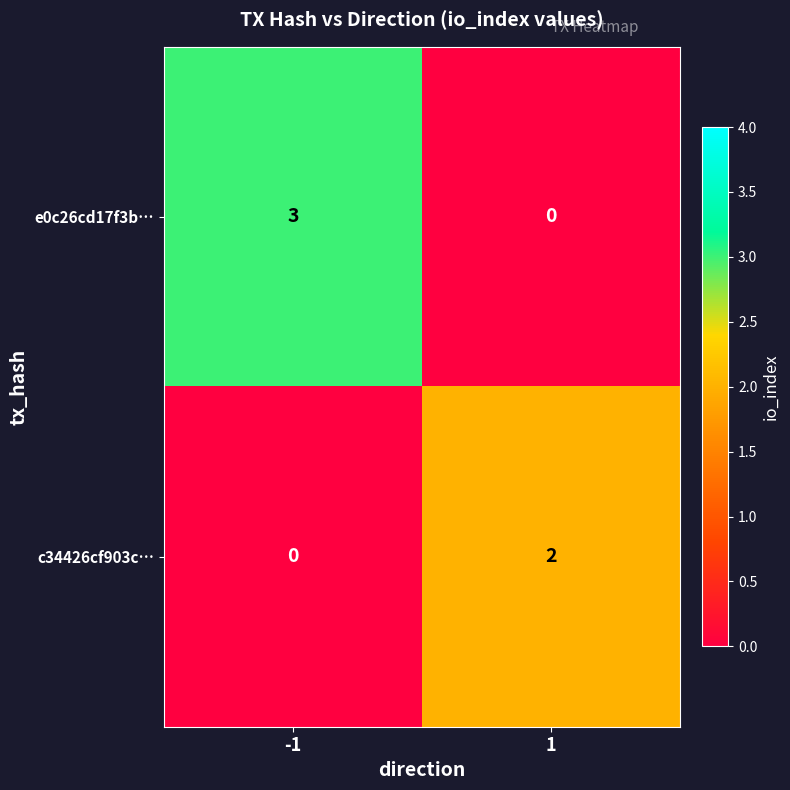

What is the spread (max minus min) of values at -1?

3